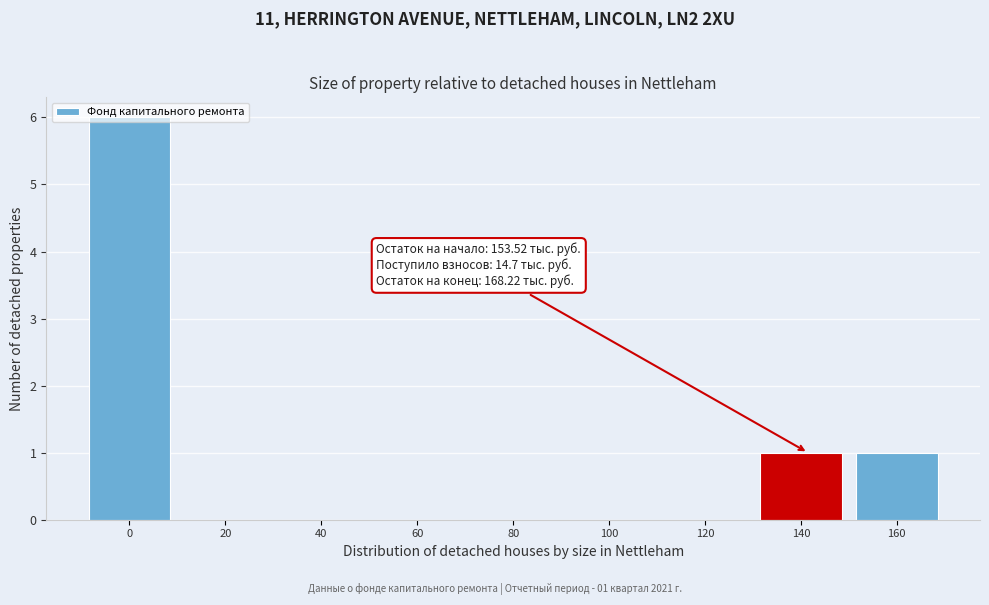

What is the change in value from 120 to 140?

+1